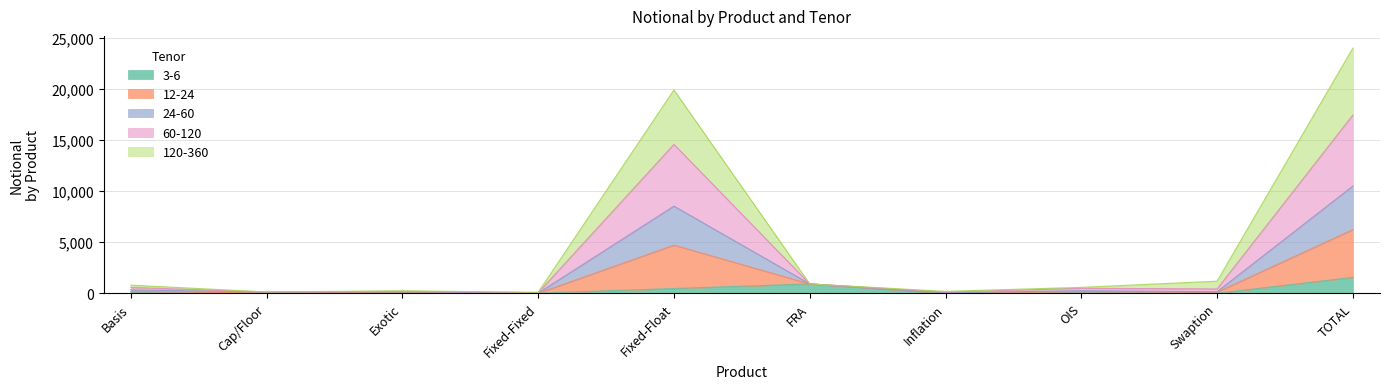

The value of 60-120 at Basis is 438. True or false?

False